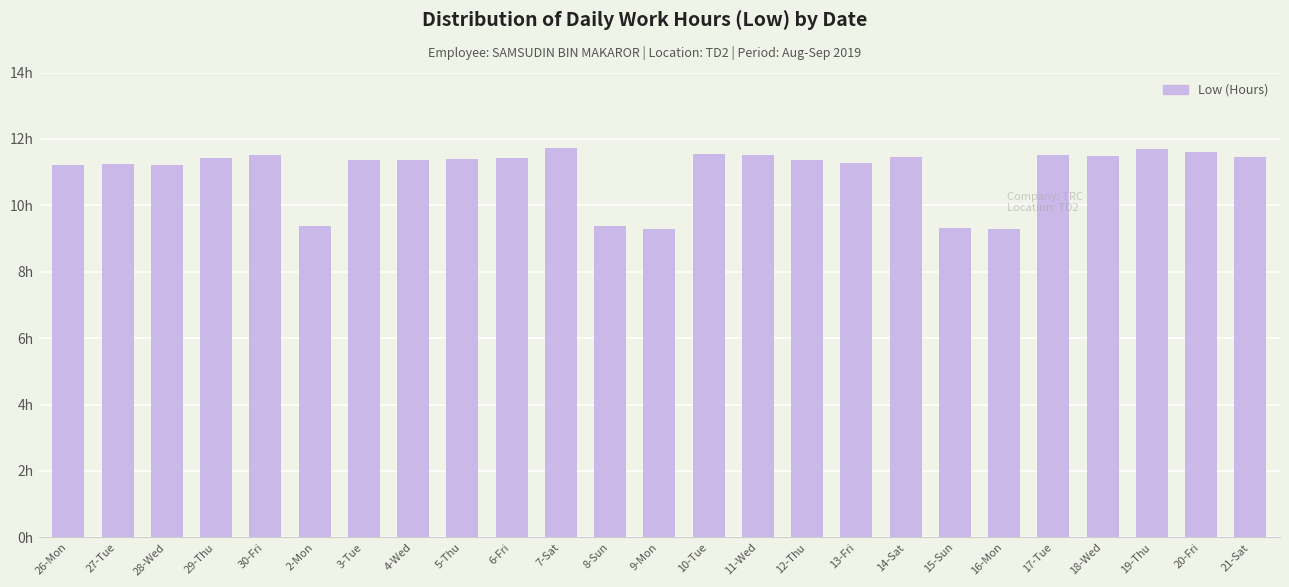

Reading left to right, extract all data points from this chart.

11.2	11.2	11.2	11.4	11.5	9.4	11.4	11.4	11.4	11.4	11.7	9.4	9.3	11.5	11.5	11.4	11.3	11.5	9.3	9.3	11.5	11.5	11.7	11.6	11.5